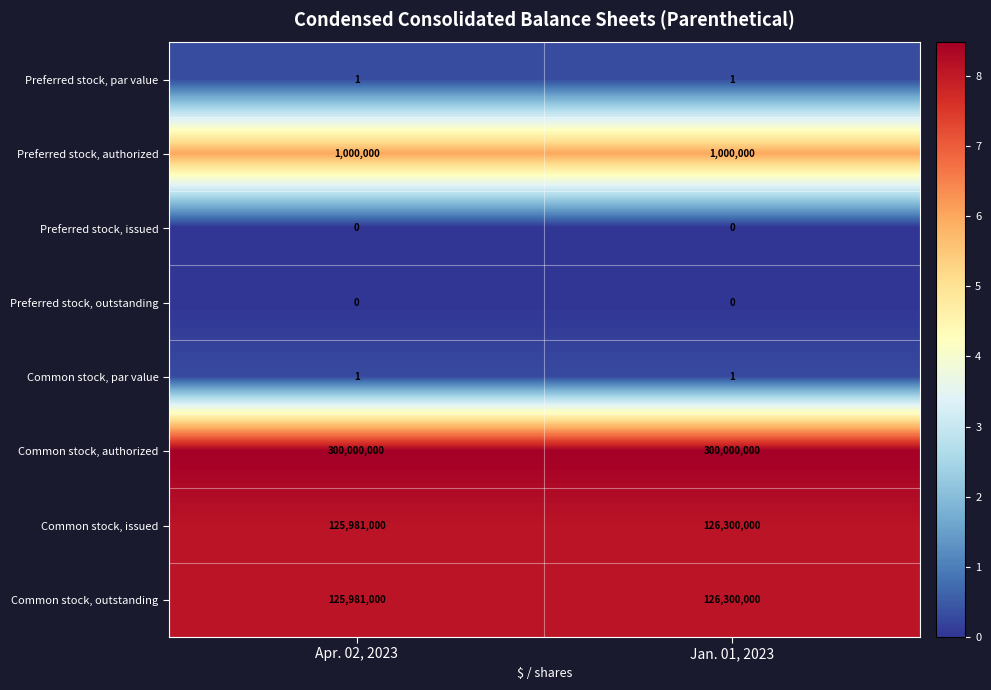

True or false: Common stock, issued has a value of 53552505 at Apr. 02, 2023.

False